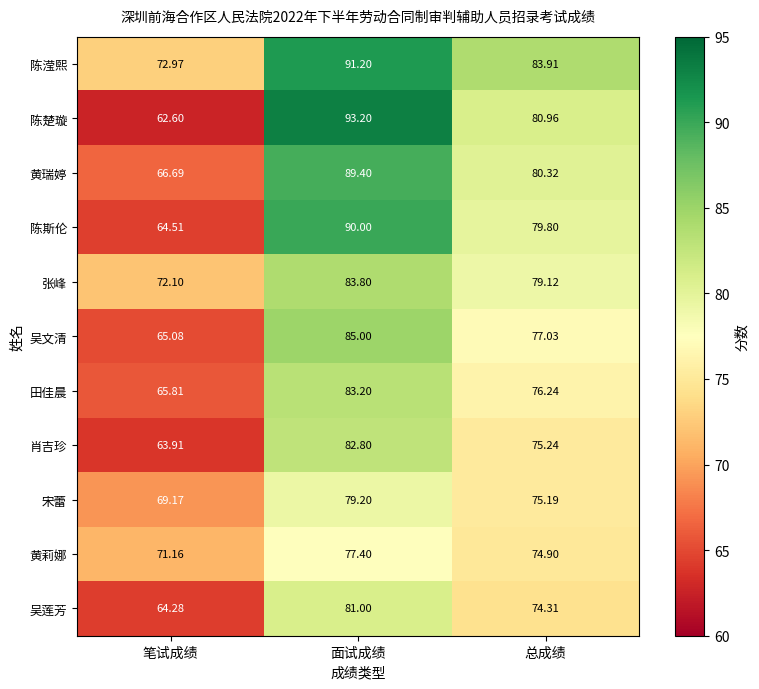

What is the maximum value shown in the chart?

93.2